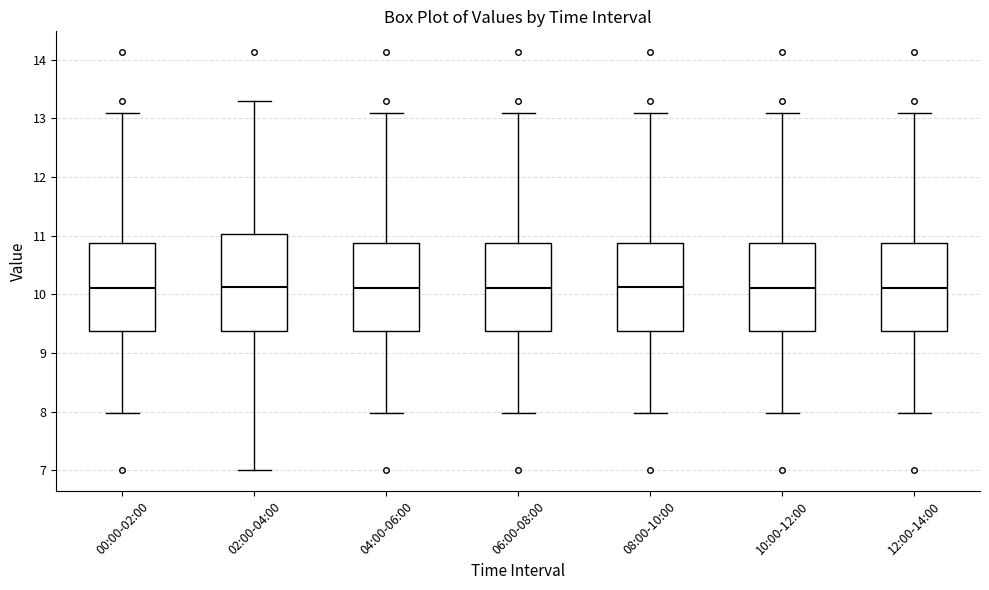

Comparing the boxes themselves (not the whiskers), which one is the tallest?

02:00-04:00